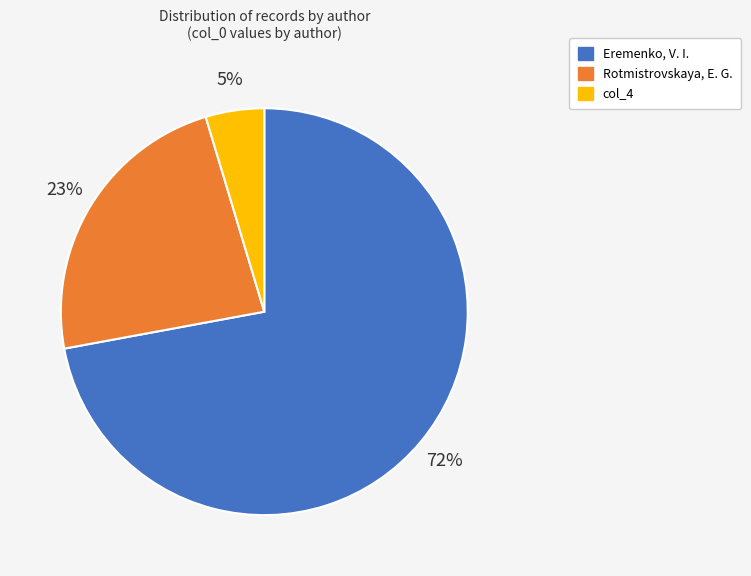

To the nearest percent, what is the difference between the largest and smallest slice percentages?

67%